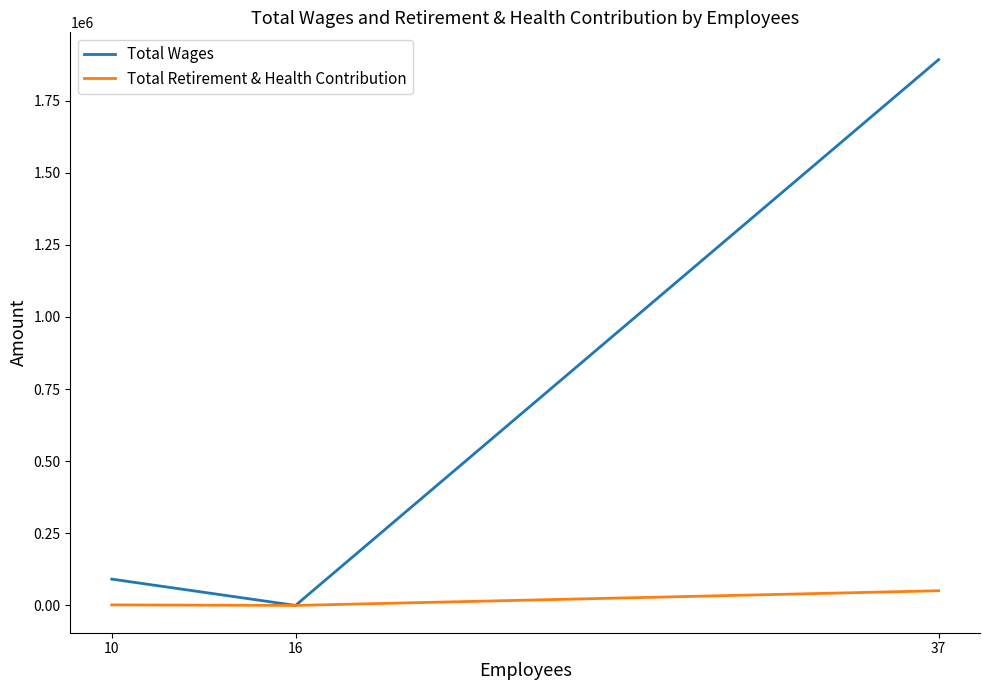

The value of Total Retirement & Health Contribution at 16 is 0. True or false?

True